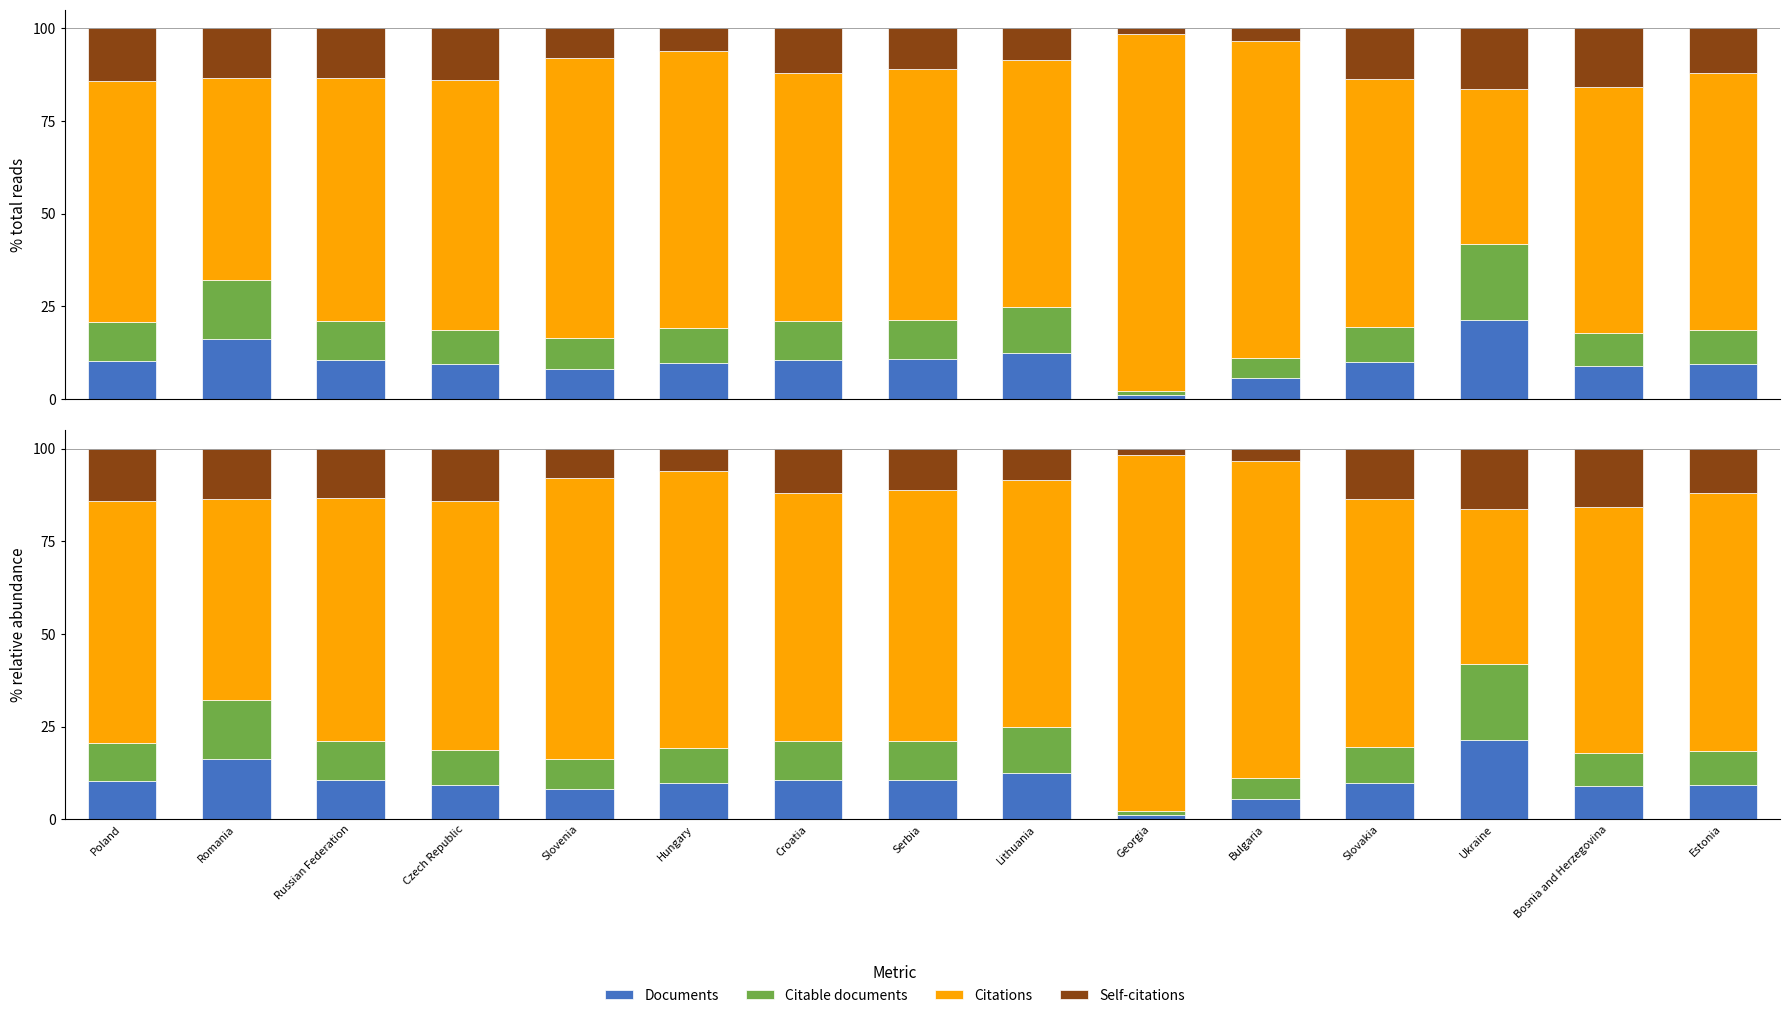

What is the difference between the maximum and minimum values in the Documents series?

20.1